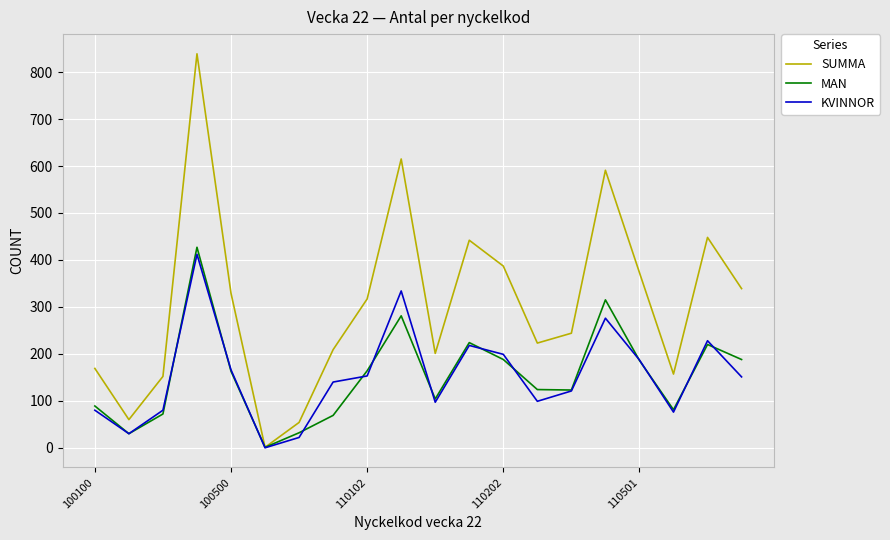

What is the greatest value displayed?

839